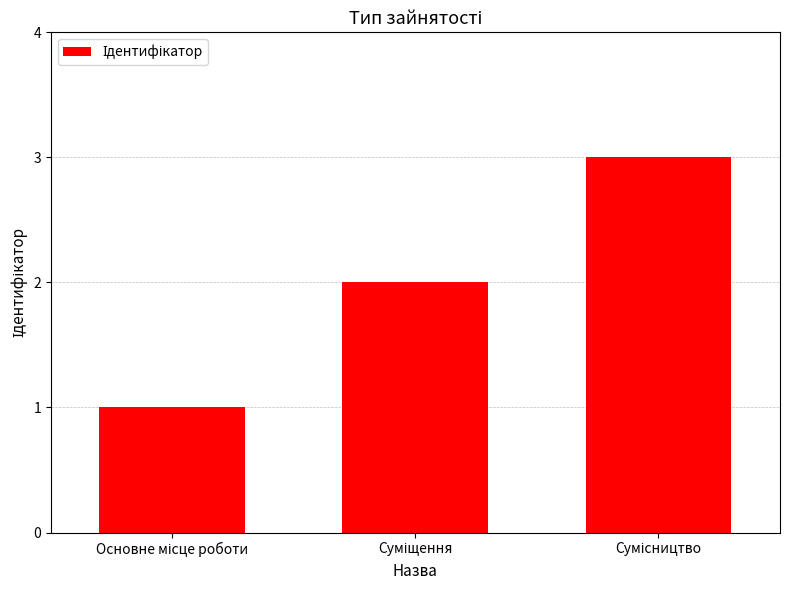

How many bars are there in total?

3